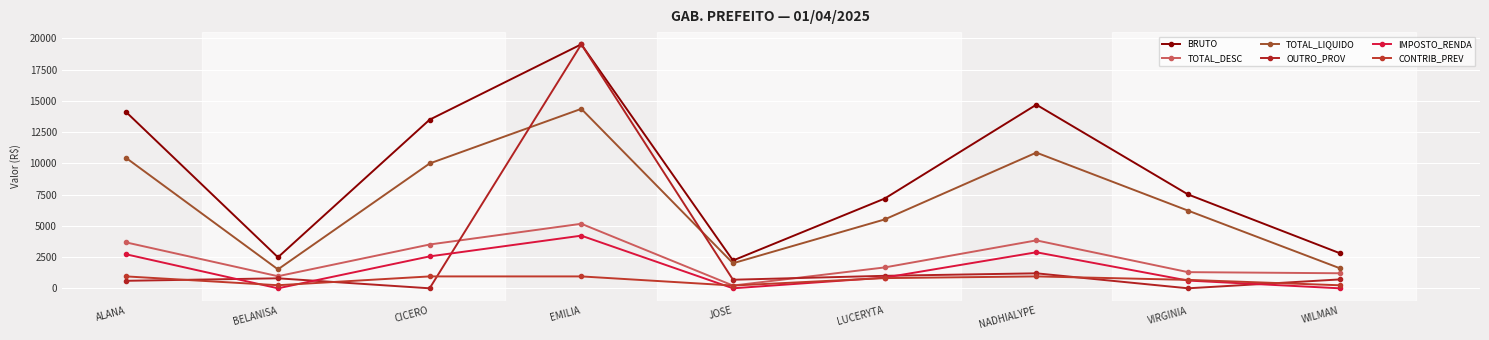

What position from the right is BELANISA?

8